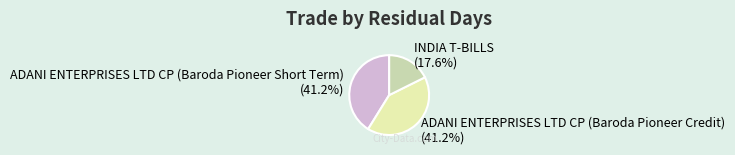

How many segments does this pie chart have?

3